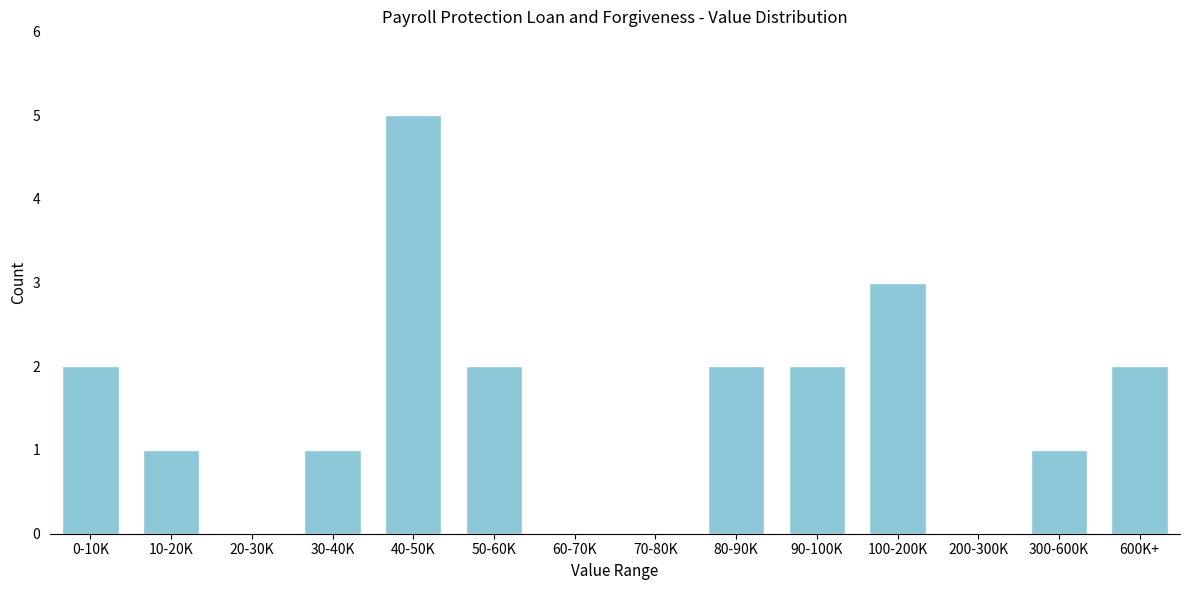

Reading left to right, list all the values displayed in this chart.

0-10K=2	10-20K=1	20-30K=0	30-40K=1	40-50K=5	50-60K=2	60-70K=0	70-80K=0	80-90K=2	90-100K=2	100-200K=3	200-300K=0	300-600K=1	600K+=2